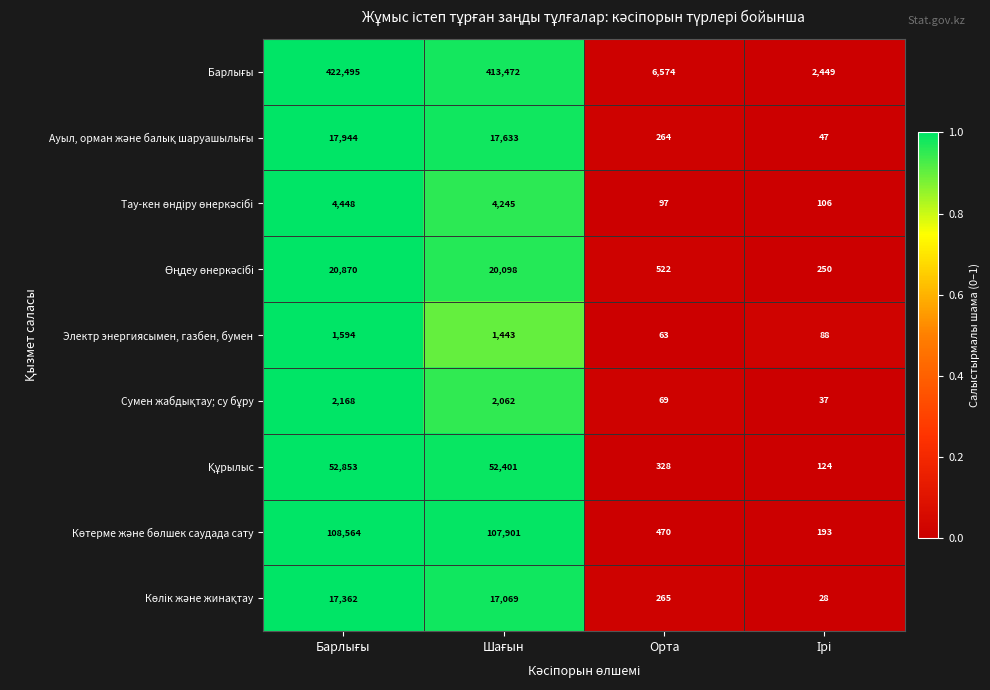

What is the minimum value shown in the chart?

28